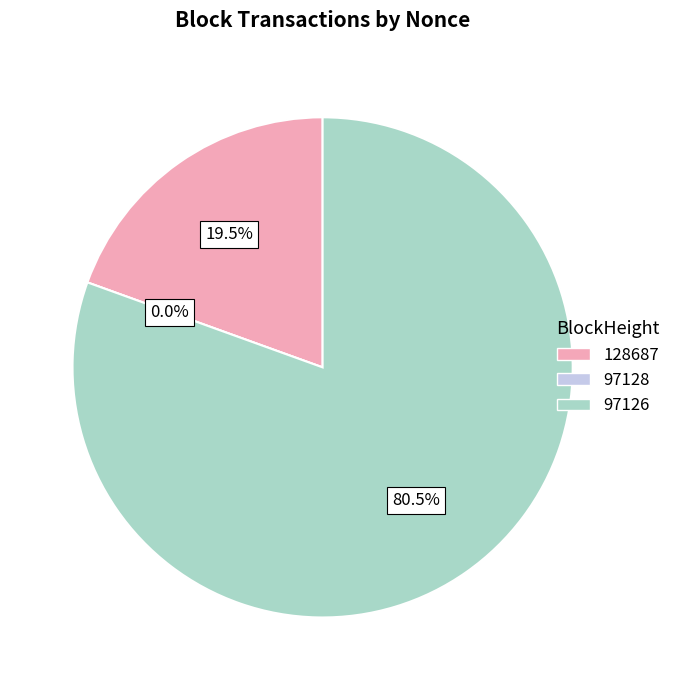

Which slice is the smallest?

97128